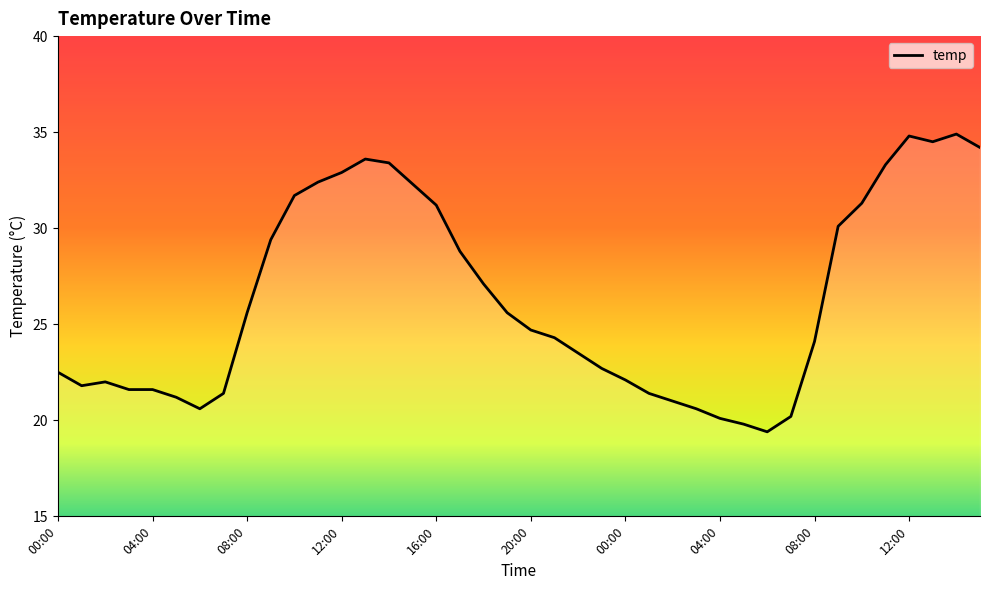

True or false: the data has more than 0 interior local peaks.

True